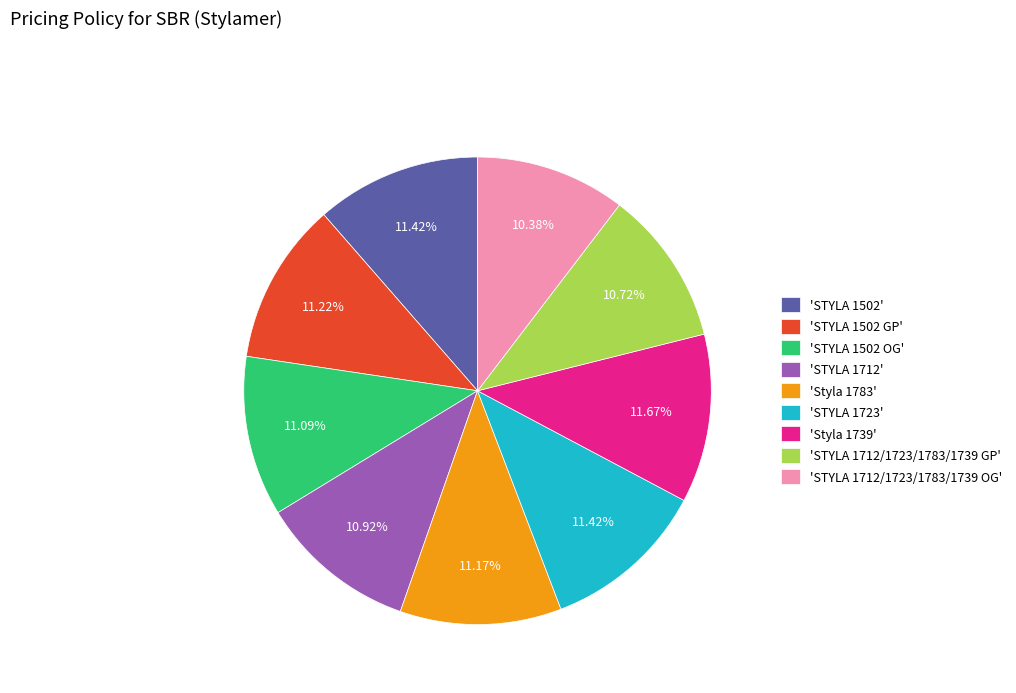

Does any single category account for the majority?

No